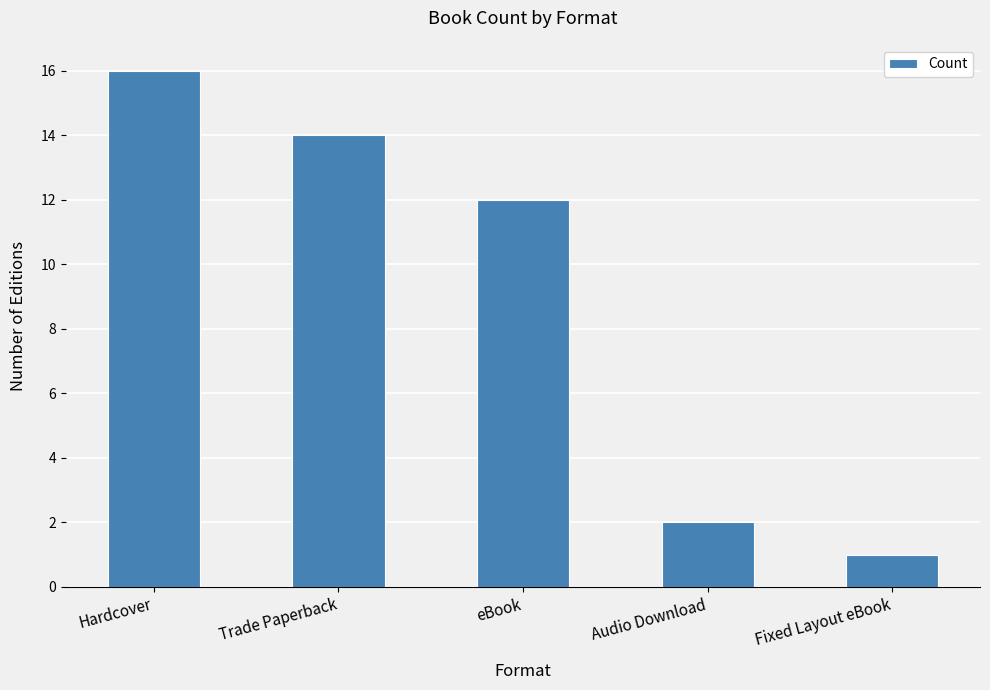

How many data points are less than 12?

2